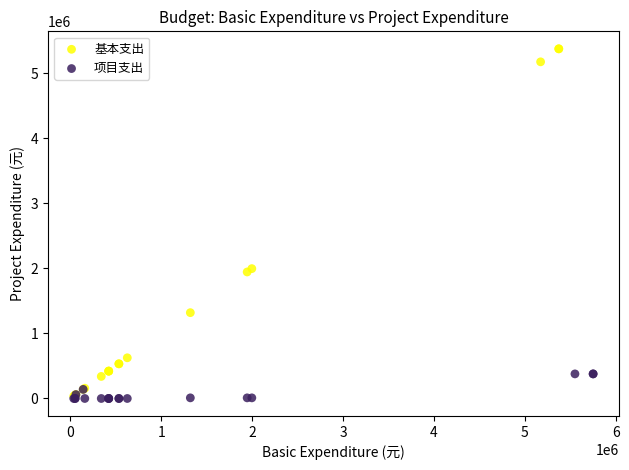

Which series contains the highest Y value?

基本支出